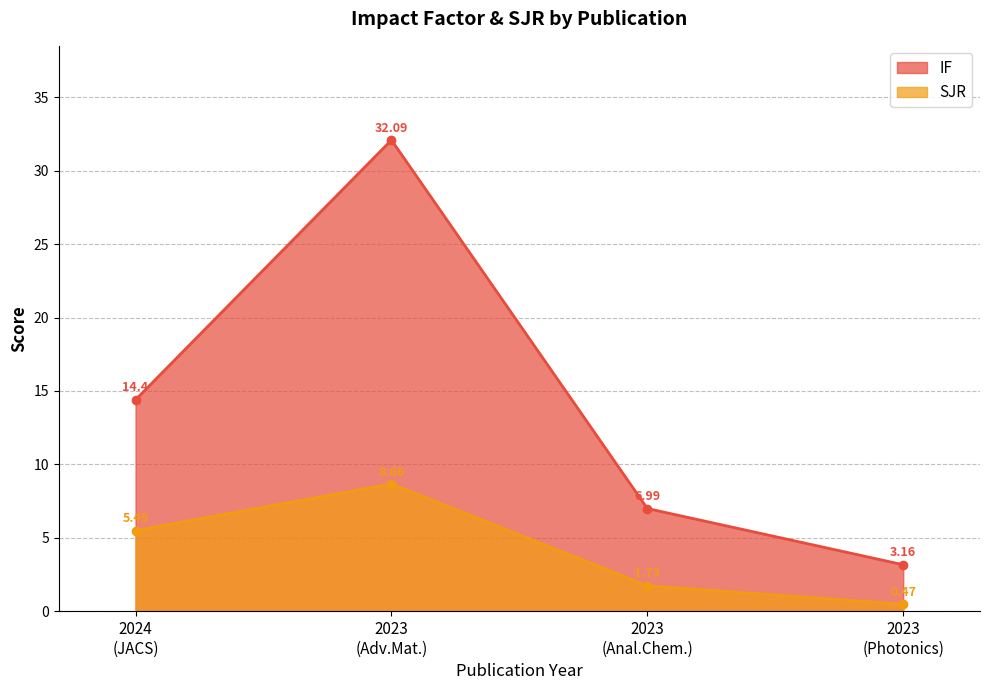

How many categories are shown in the chart?

4